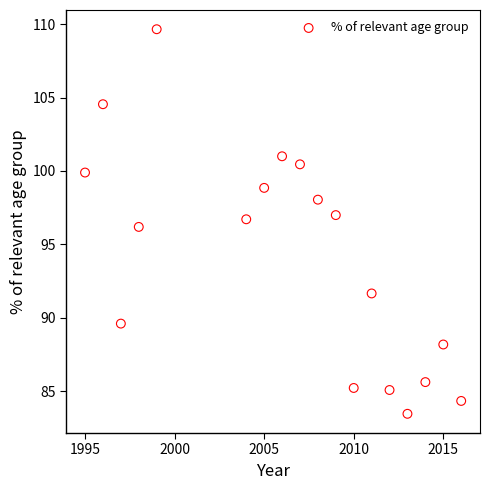

What is the range of X values (max minus min)?

21.0